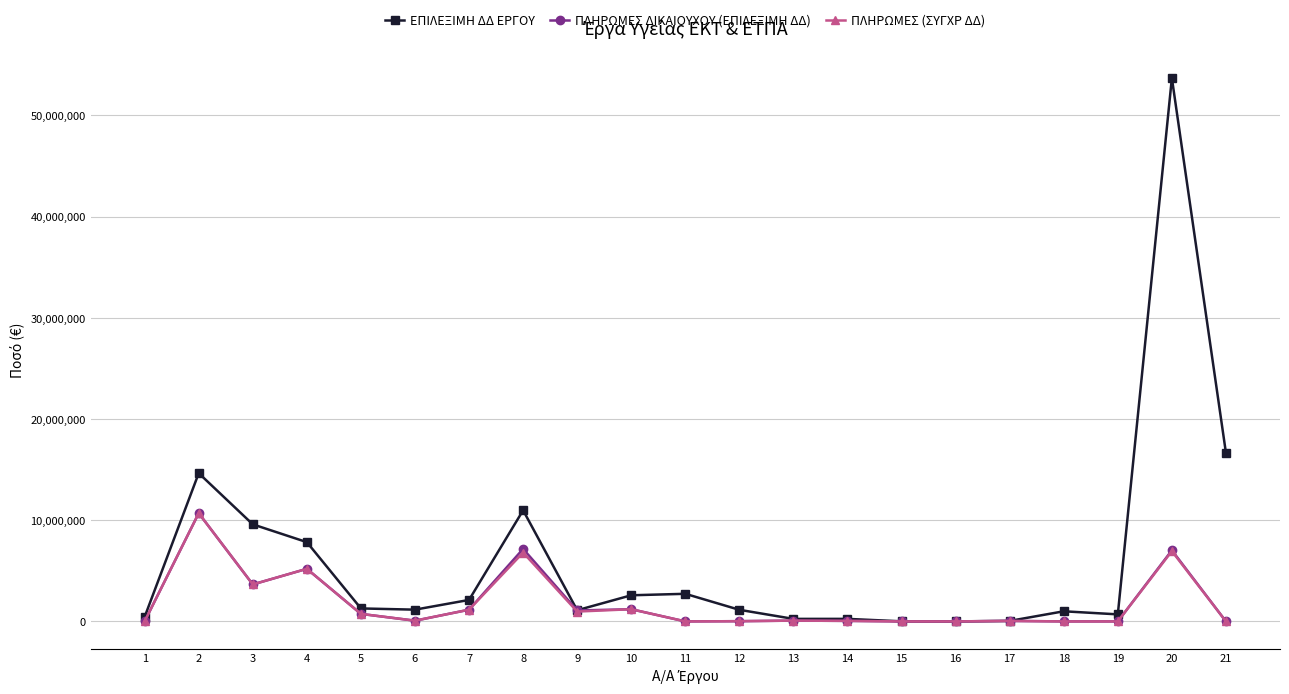

Does the chart display data point markers on the line(s)?

Yes